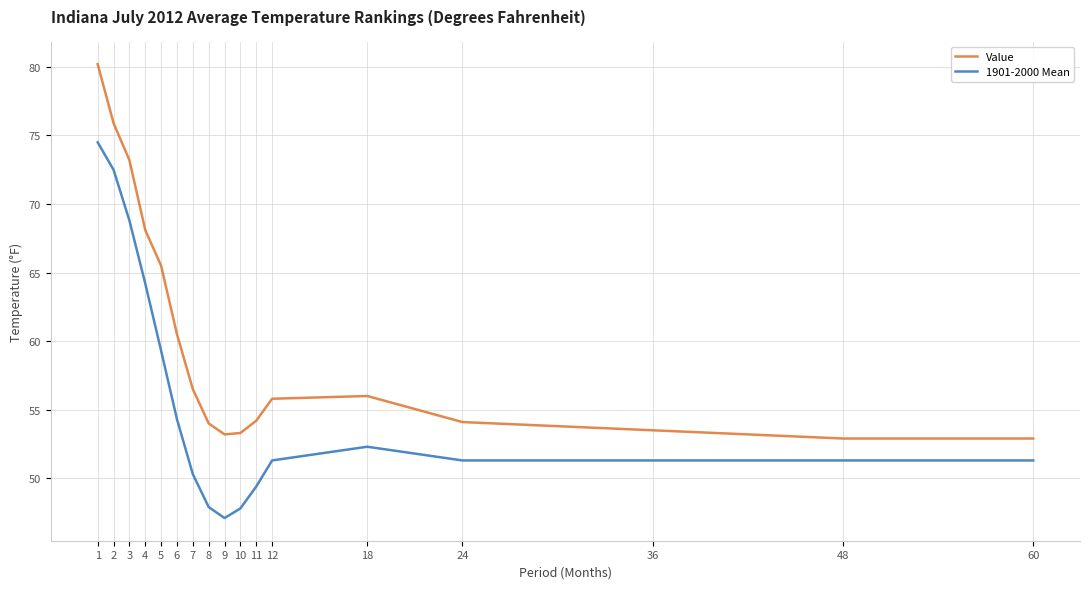

The Value series shows 60.5 at 6. True or false?

True